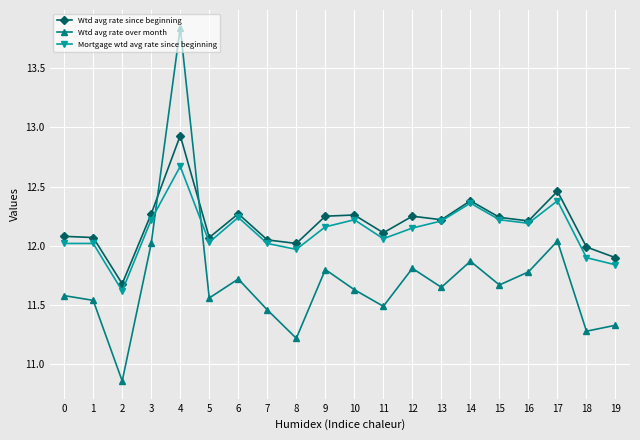

How many lines are shown in the chart?

3